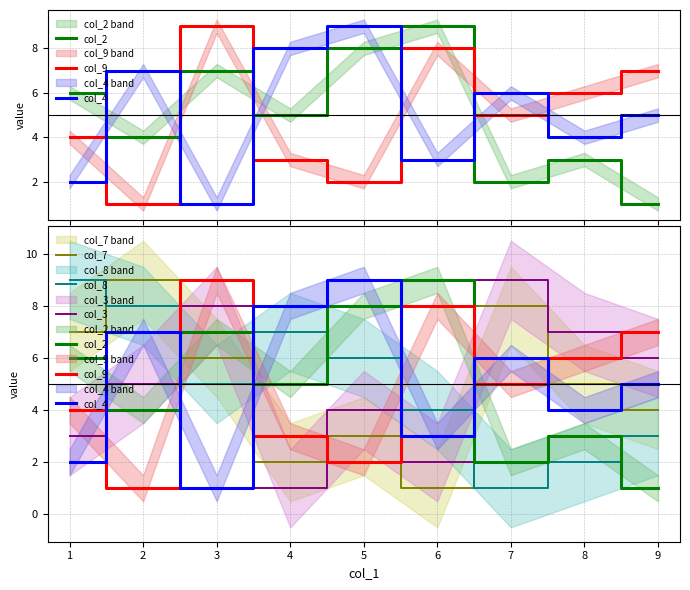

Does the chart have visible grid lines?

Yes